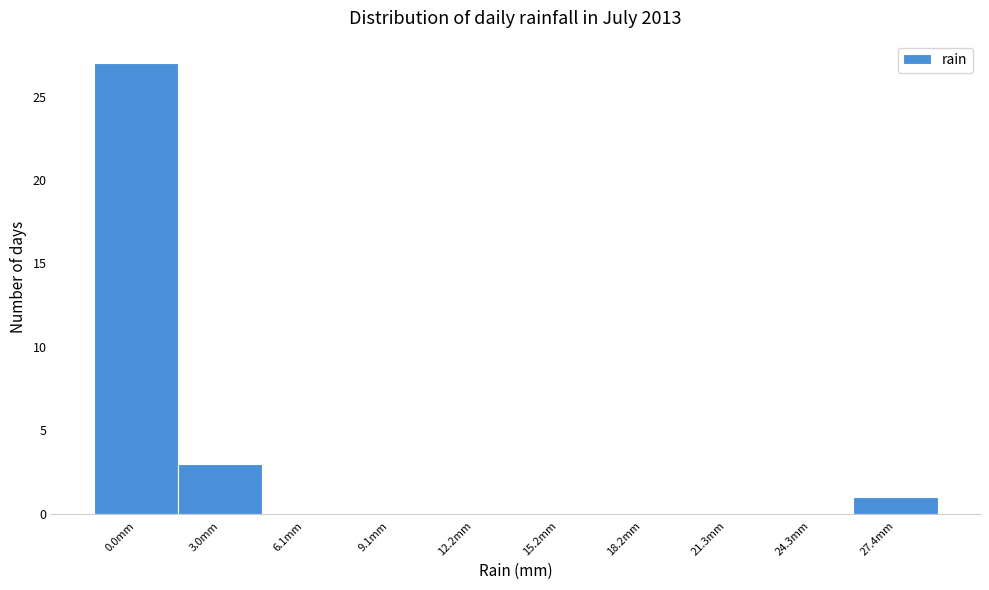

Reading left to right, transcribe all the data shown in this chart.

0.0mm=27	3.0mm=3	6.1mm=0	9.1mm=0	12.2mm=0	15.2mm=0	18.2mm=0	21.3mm=0	24.3mm=0	27.4mm=1